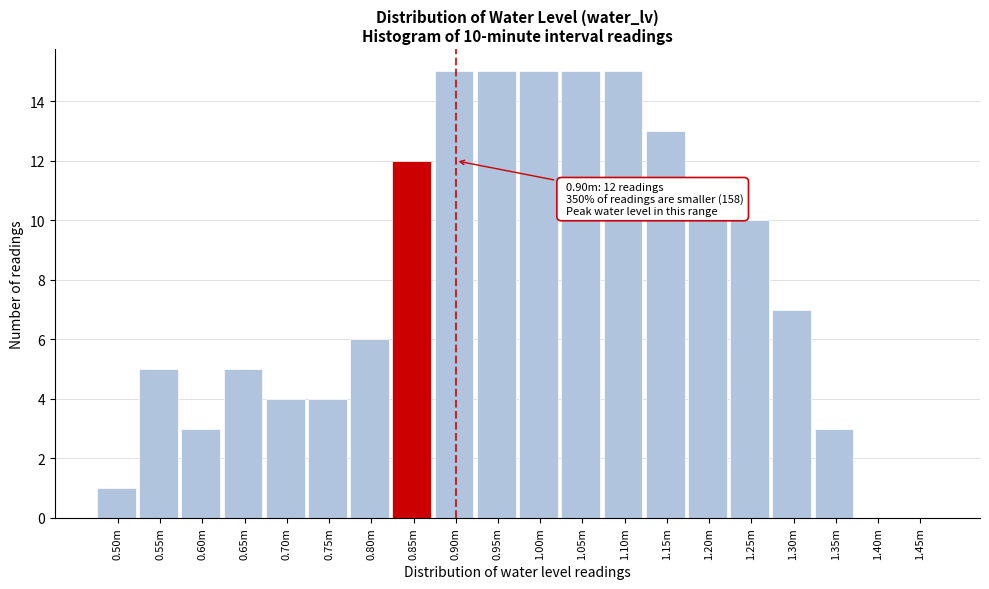

Reading left to right, transcribe all the data shown in this chart.

0.50m=1	0.55m=5	0.60m=3	0.65m=5	0.70m=4	0.75m=4	0.80m=6	0.85m=12	0.90m=15	0.95m=15	1.00m=15	1.05m=15	1.10m=15	1.15m=13	1.20m=10	1.25m=10	1.30m=7	1.35m=3	1.40m=0	1.45m=0